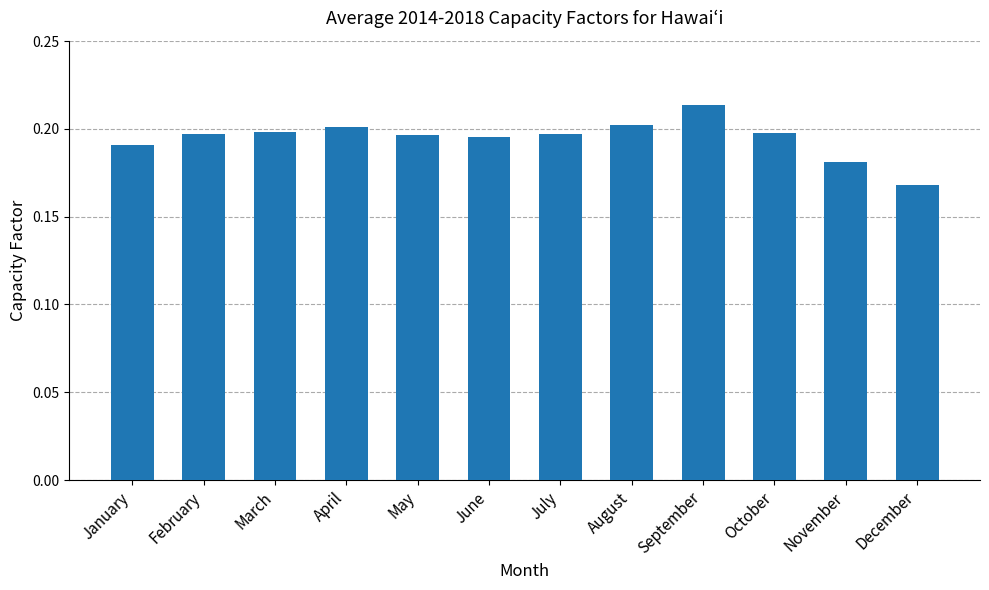

Which has a higher value, October or April?

April